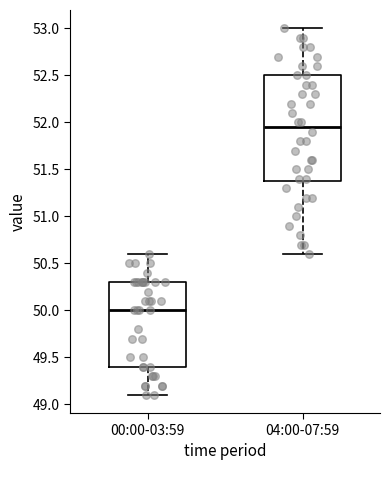

Which box is the tallest, from its lower edge to its upper edge?

04:00-07:59